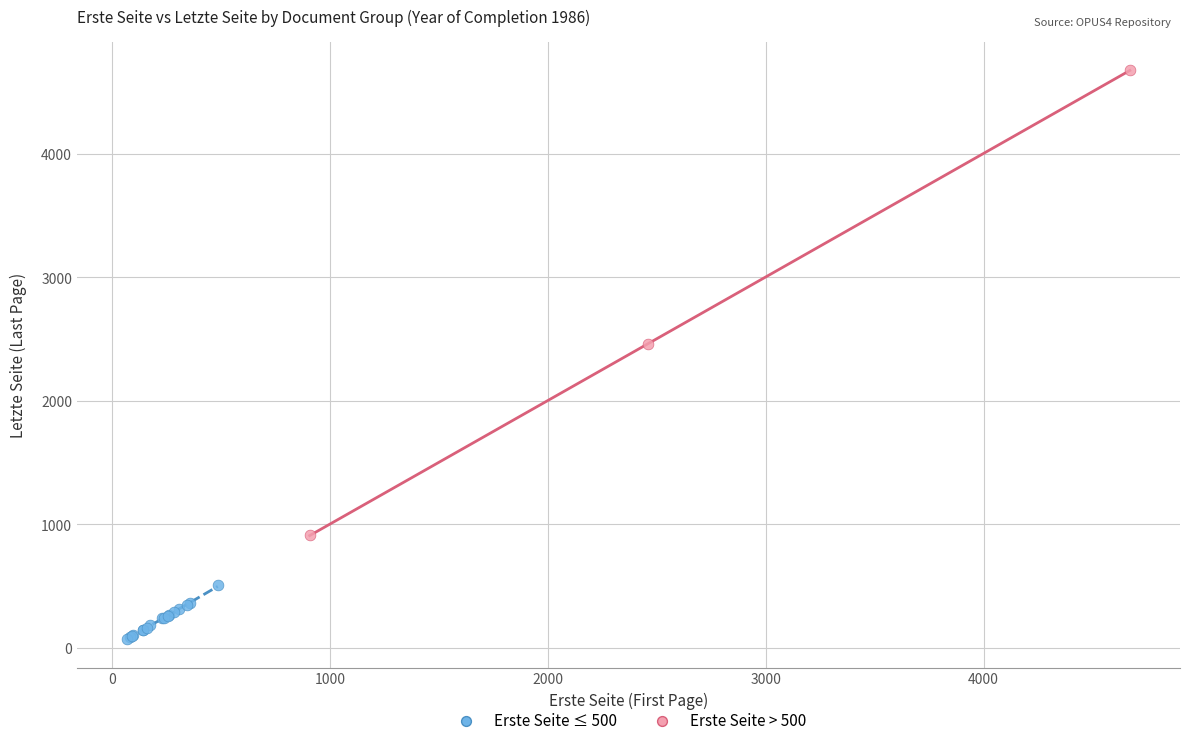

Which series contains the highest Y value?

Erste Seite > 500